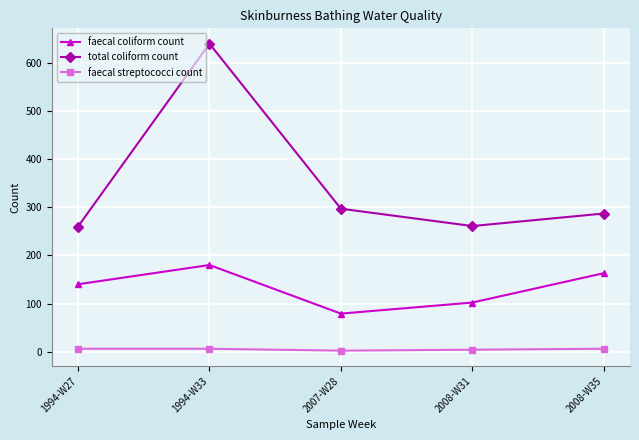

True or false: faecal streptococci count has a value of 2 at 2007-W28.

True